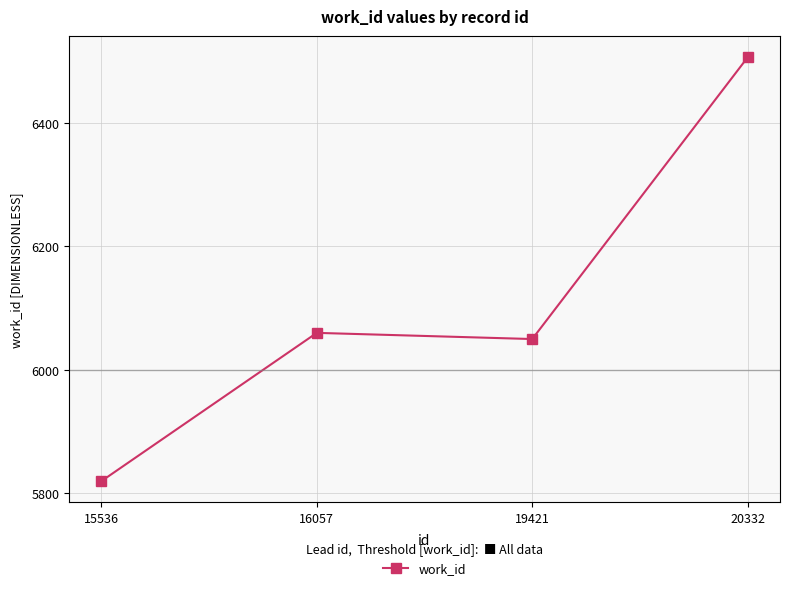

At which label is the value closest to 6163?

16057